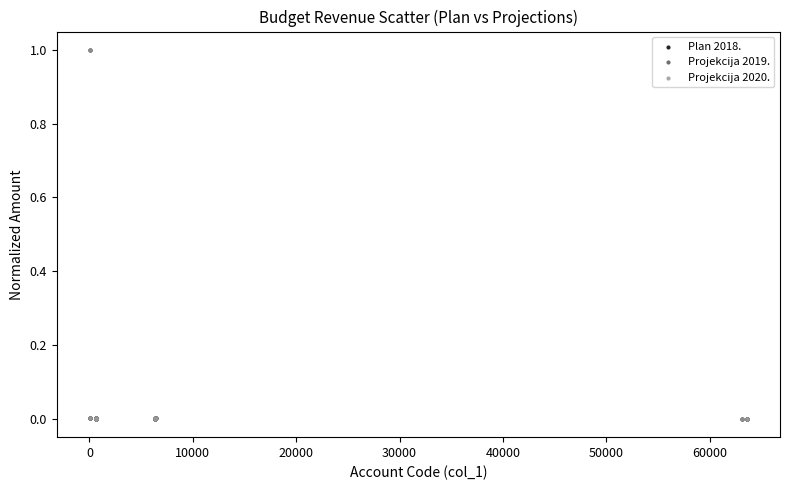

What are all the series names shown in the legend?

Plan 2018., Projekcija 2019., Projekcija 2020.